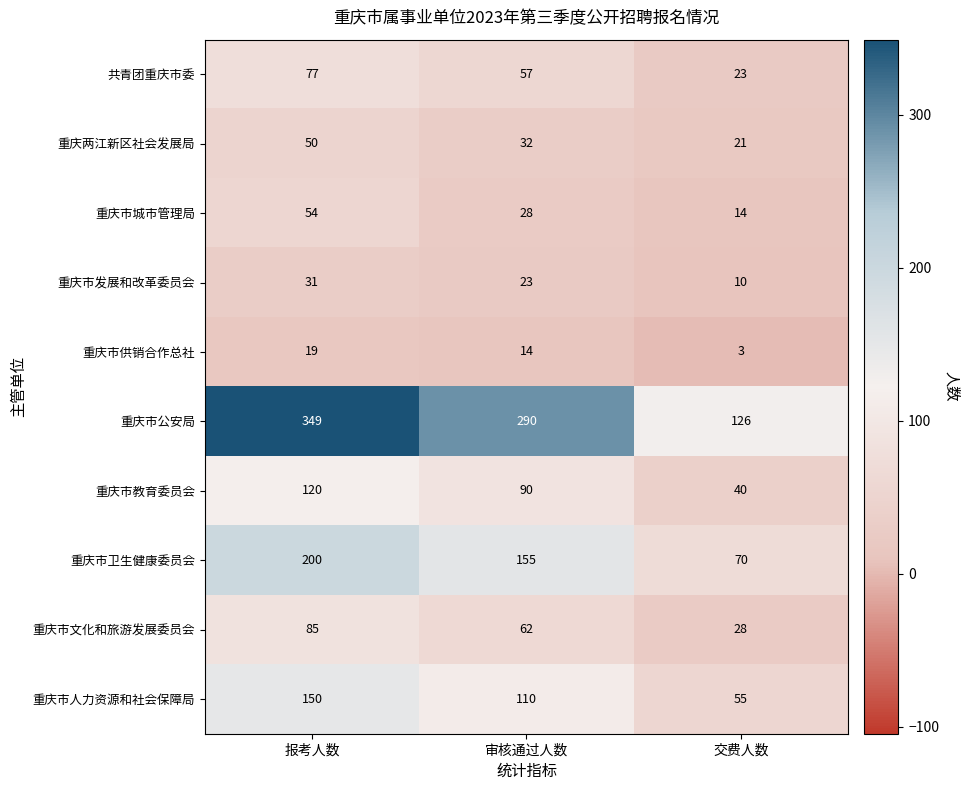

True or false: 重庆市发展和改革委员会 has a value of 4 at 交费人数.

False